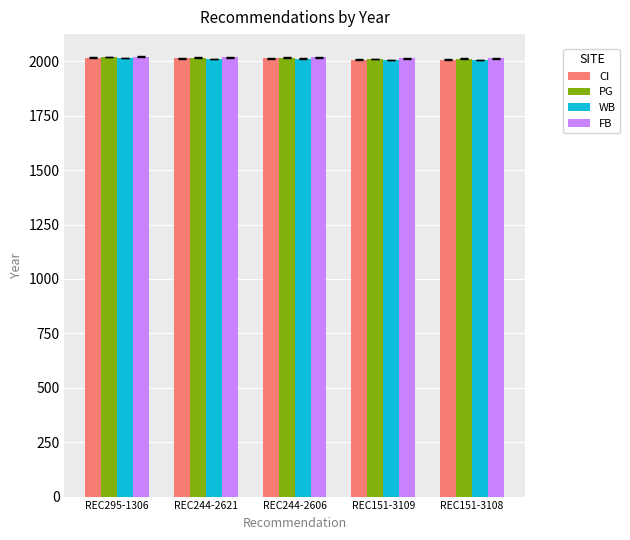

The WB series shows 909 at REC295-1306. True or false?

False